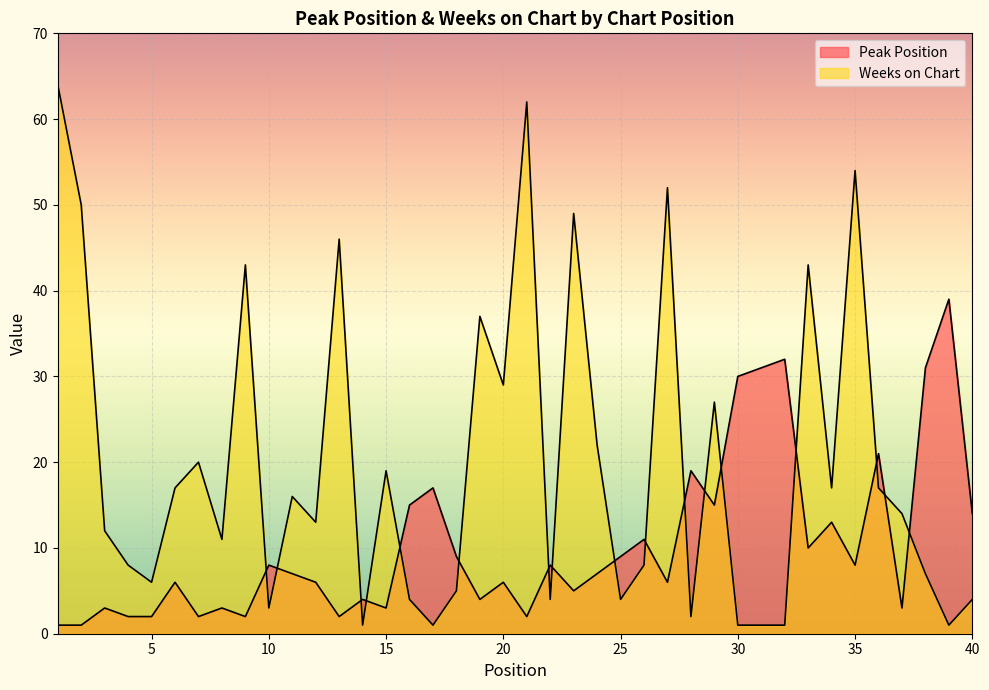

List the labels in order of Peak Position value, largest first.

39, 32, 31, 38, 30, 36, 28, 17, 16, 29, 40, 34, 26, 33, 18, 25, 10, 22, 35, 11, 24, 6, 12, 20, 27, 23, 14, 19, 3, 8, 15, 37, 4, 5, 7, 9, 13, 21, 1, 2